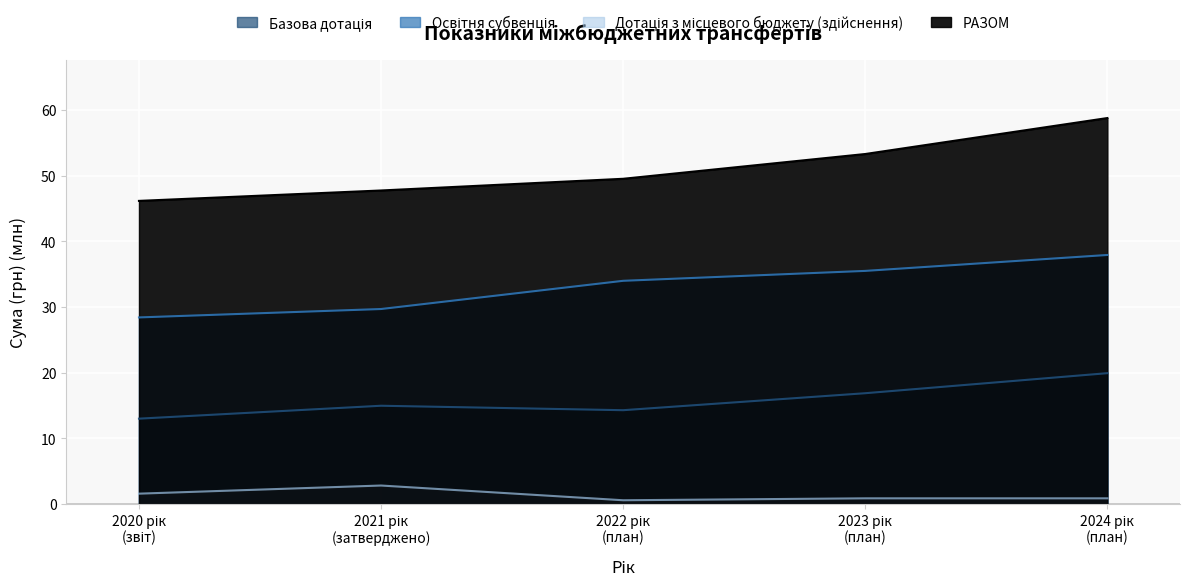

Which category has the lowest value across all series?

2022 рік
(план)